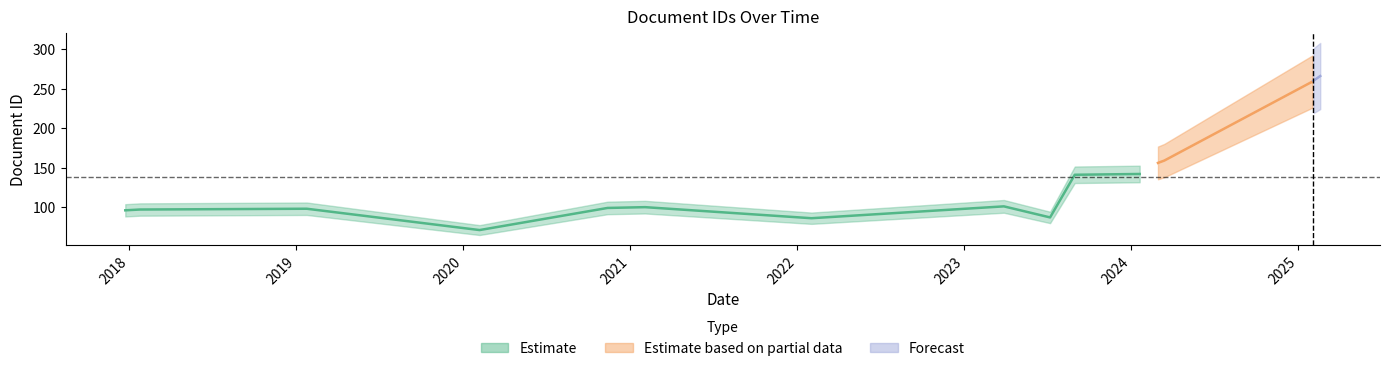

The chart shows a value of 109 at 2025-02-01. True or false?

False